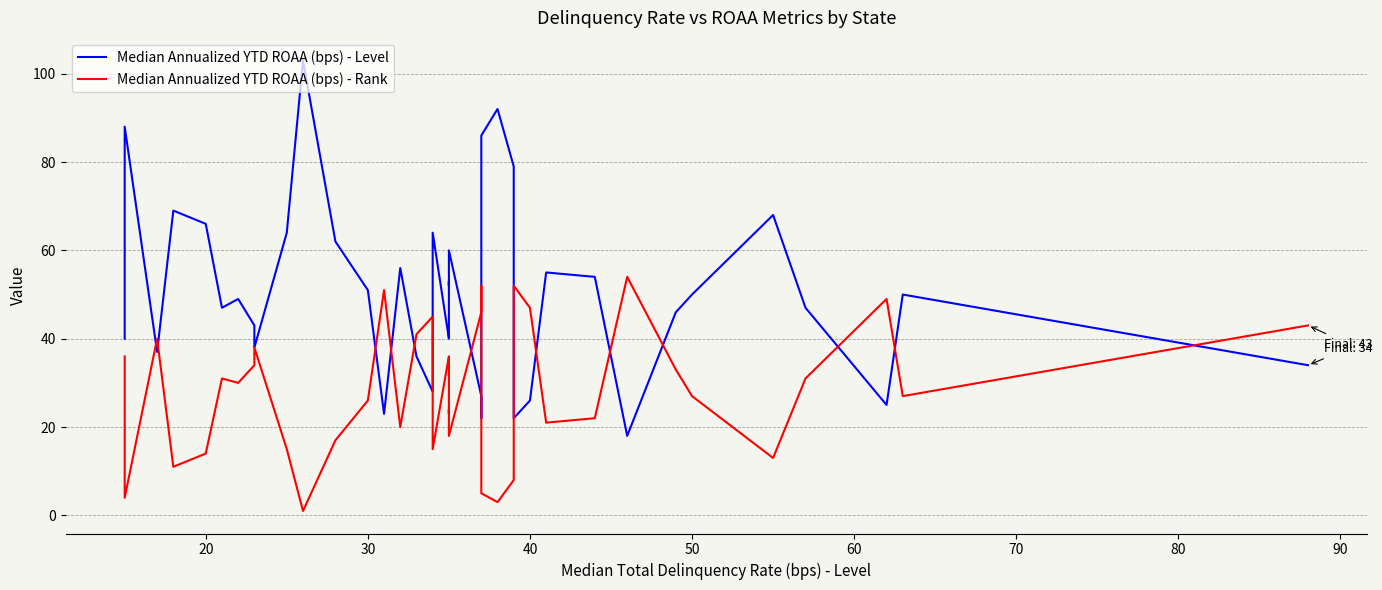

After their last crossing, which series has the higher values: Median Annualized YTD ROAA (bps) - Level or Median Annualized YTD ROAA (bps) - Rank?

Median Annualized YTD ROAA (bps) - Rank